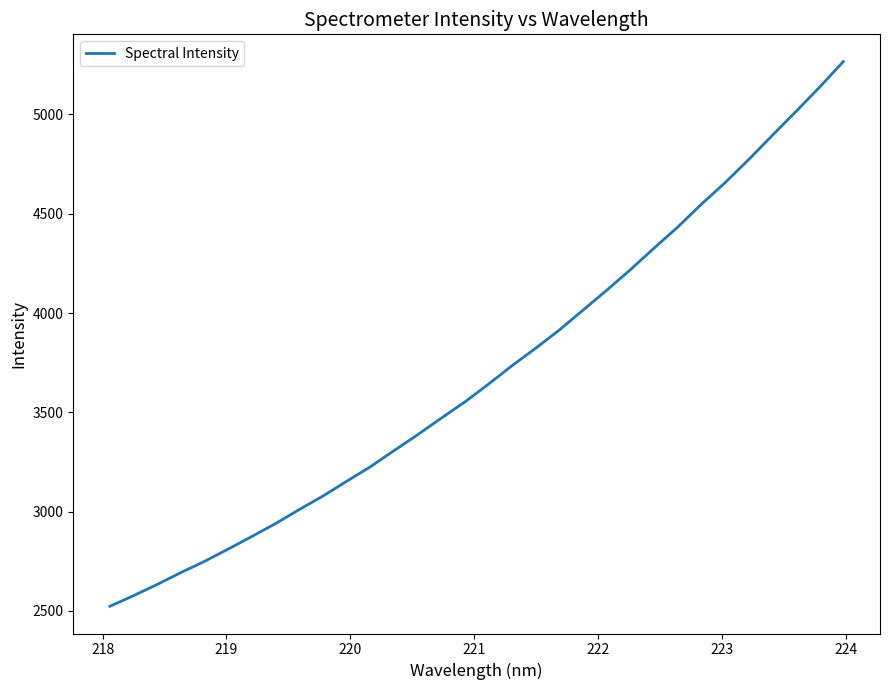

What is the maximum value shown in the chart?

5265.9